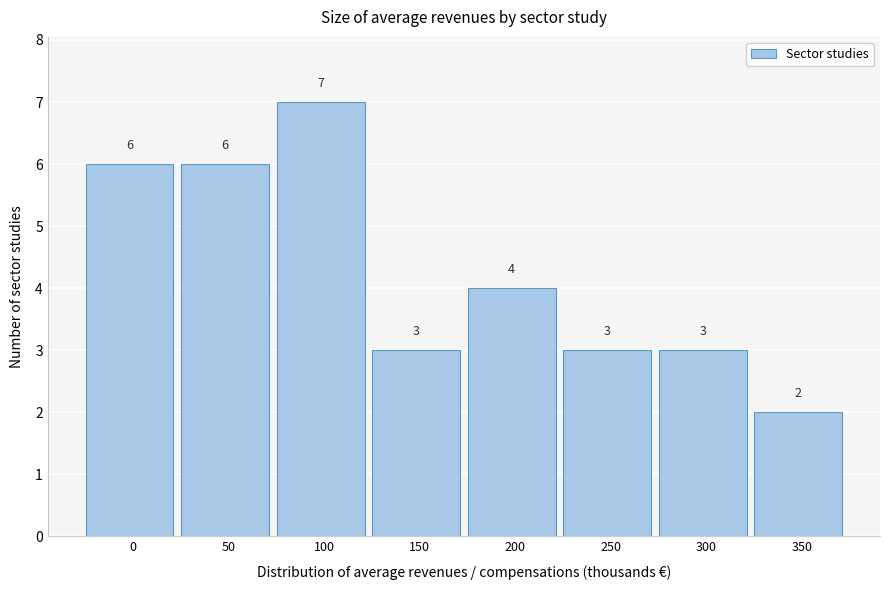

Reading left to right, extract all data points from this chart.

0=6	50=6	100=7	150=3	200=4	250=3	300=3	350=2